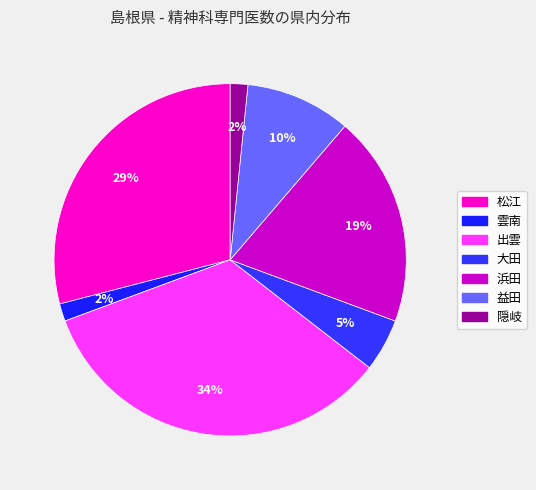

To the nearest percent, what is the difference between the 松江 and 益田 slice percentages?

19%